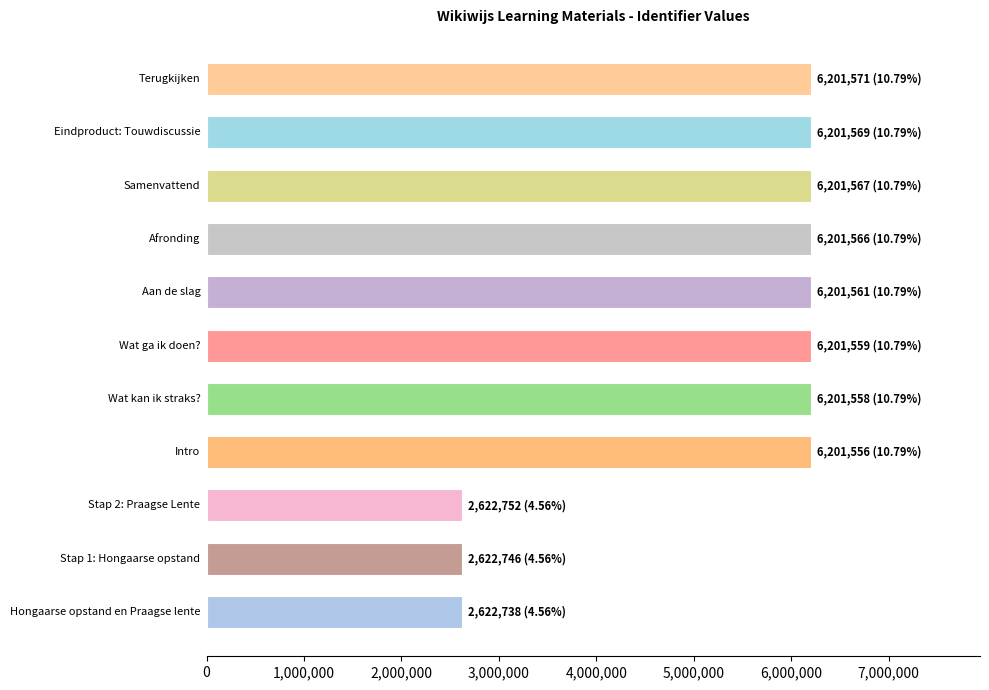

What is the maximum value shown in the chart?

6201571